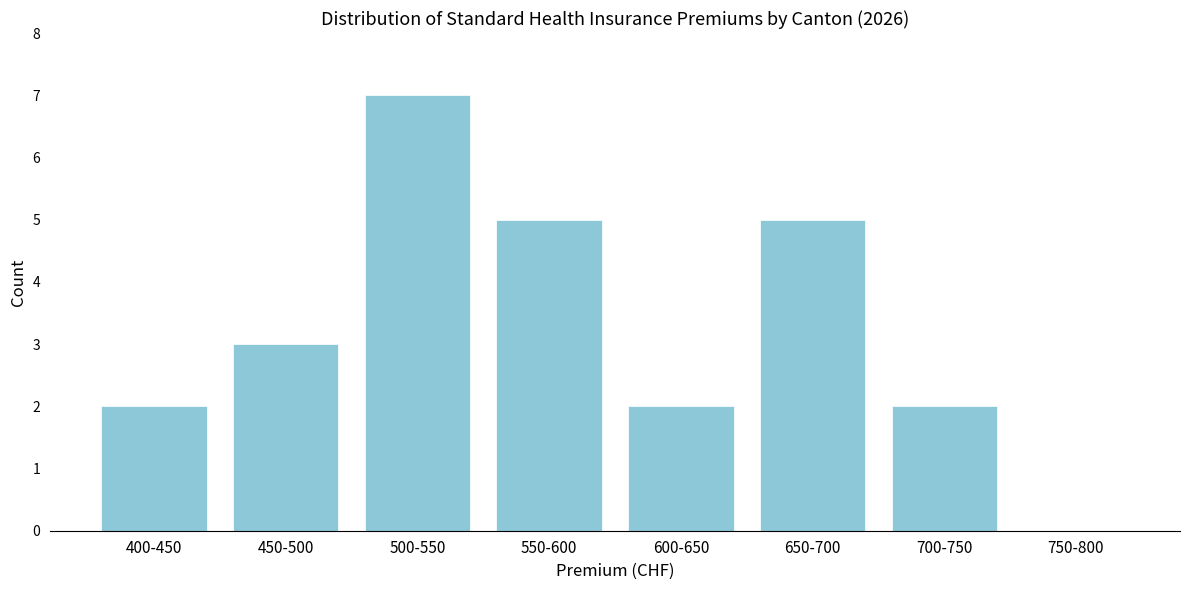

Reading left to right, list all the values displayed in this chart.

400-450=2	450-500=3	500-550=7	550-600=5	600-650=2	650-700=5	700-750=2	750-800=0